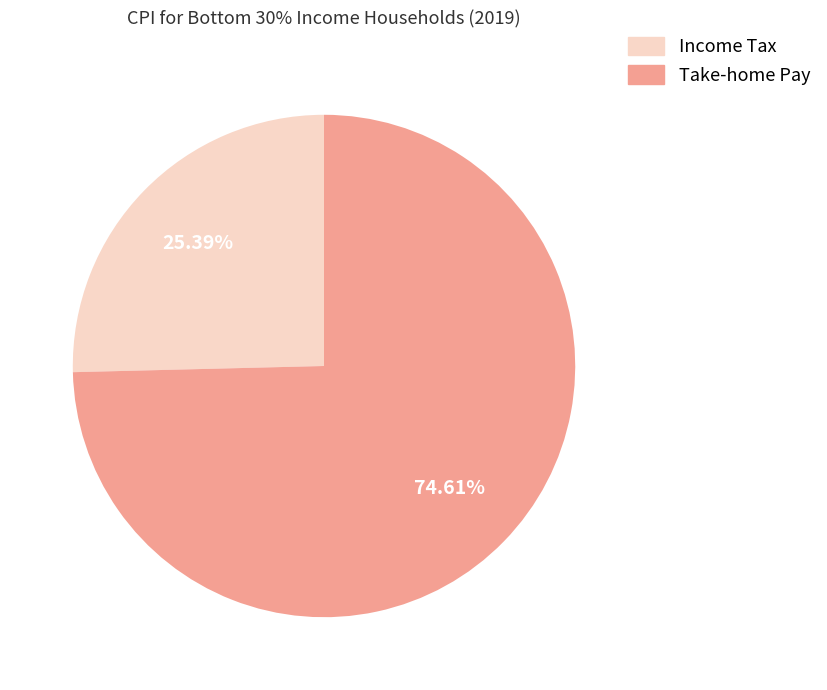

To the nearest percent, what is the difference between the largest and smallest slice percentages?

49%